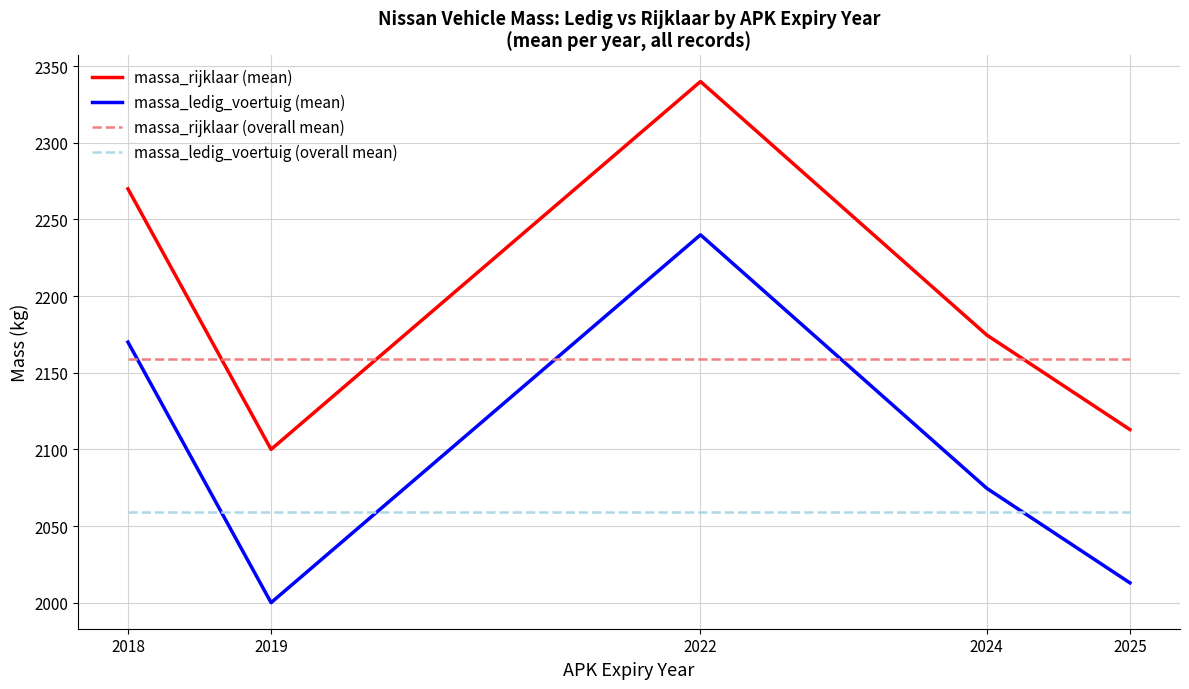

What are all the series names shown in the legend?

massa_rijklaar (mean), massa_ledig_voertuig (mean), massa_rijklaar (overall mean), massa_ledig_voertuig (overall mean)